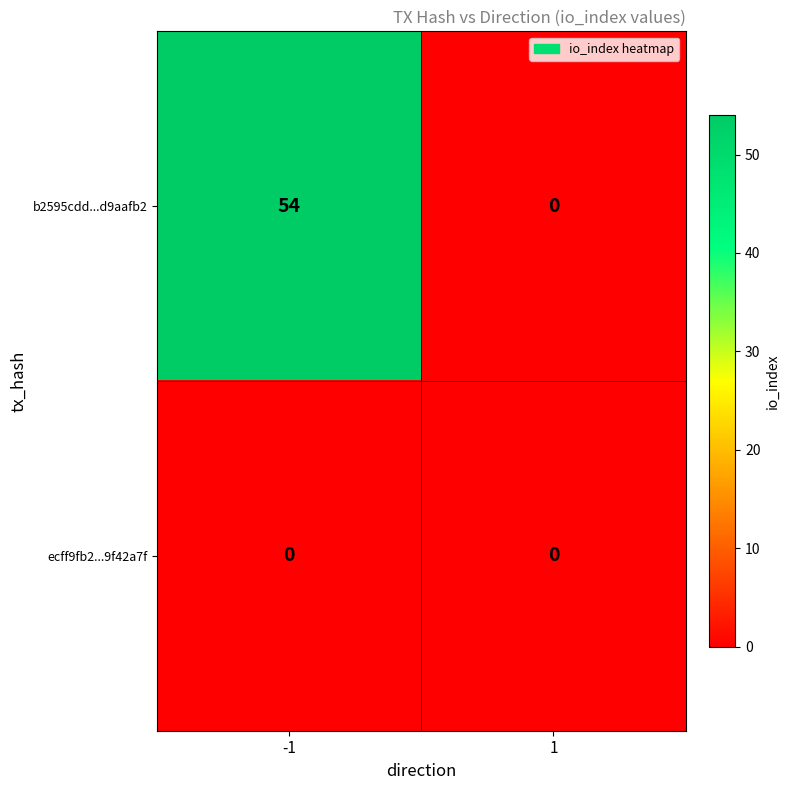

What is the highest value of the b2595cdd...d9aafb2 series?

54